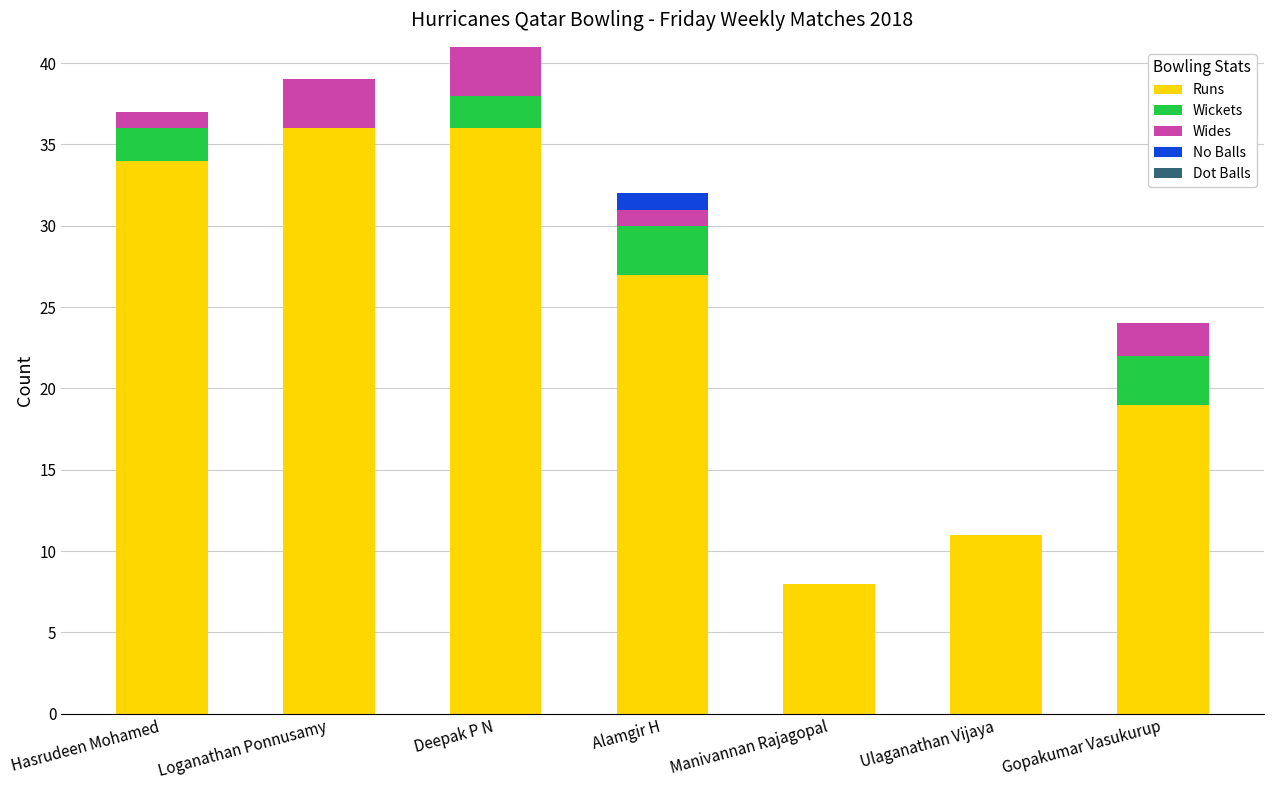

What is the total value across all series at Hasrudeen Mohamed?

37